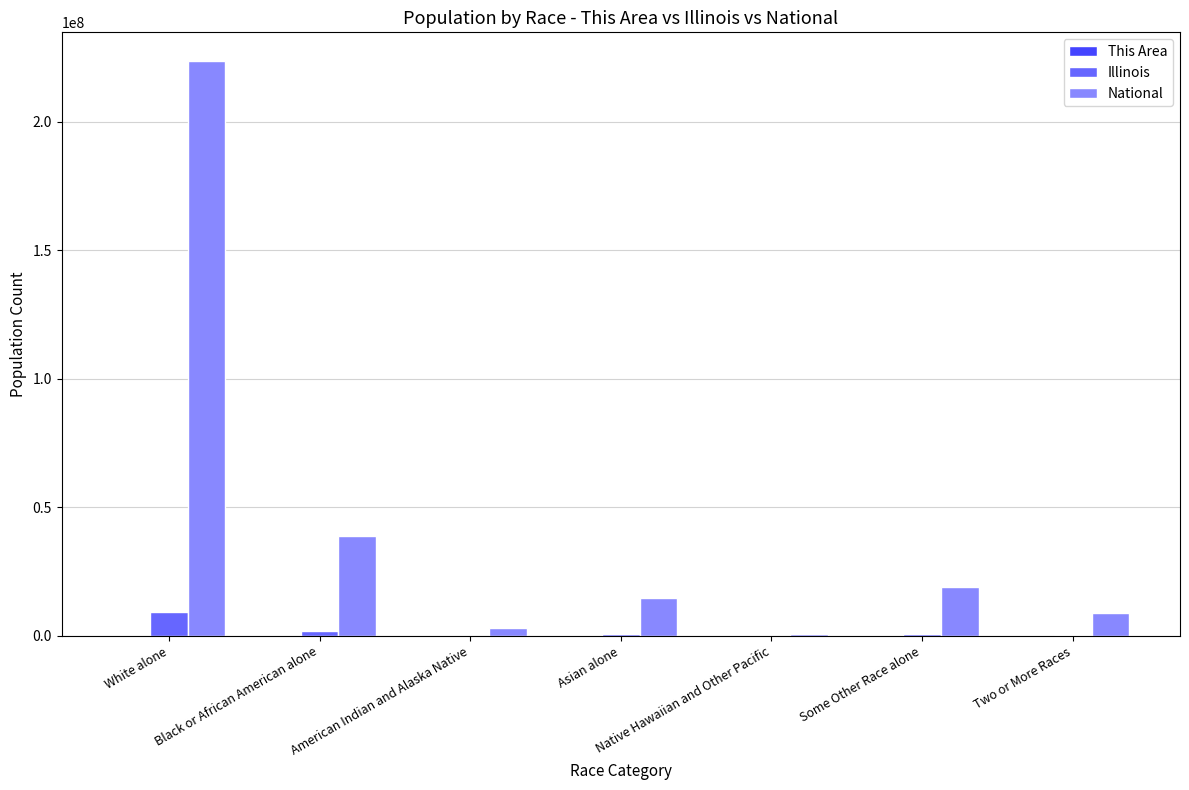

At which label is Illinois closest to 4590963?

Black or African American alone